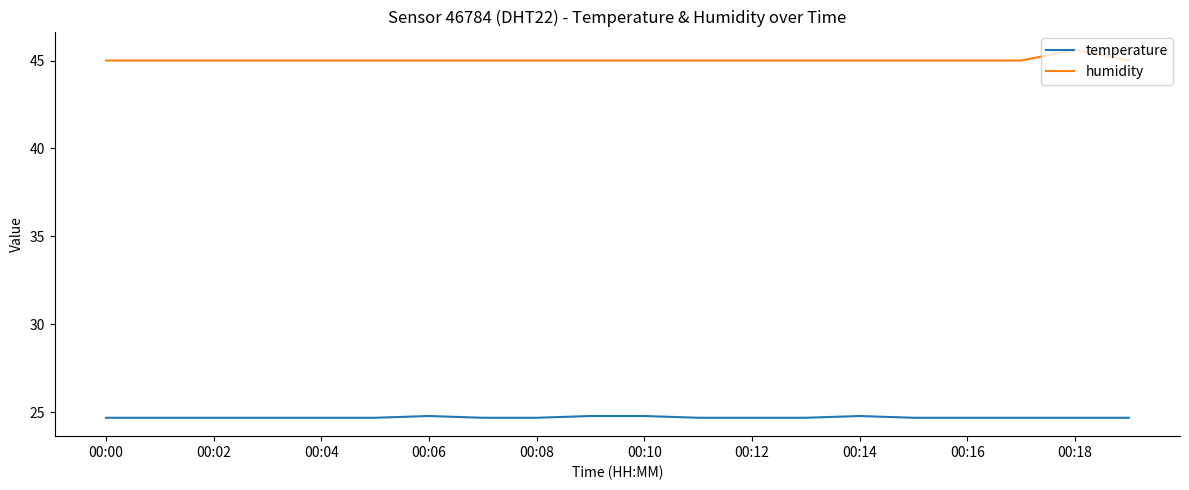

True or false: humidity and temperature intersect in this chart.

False